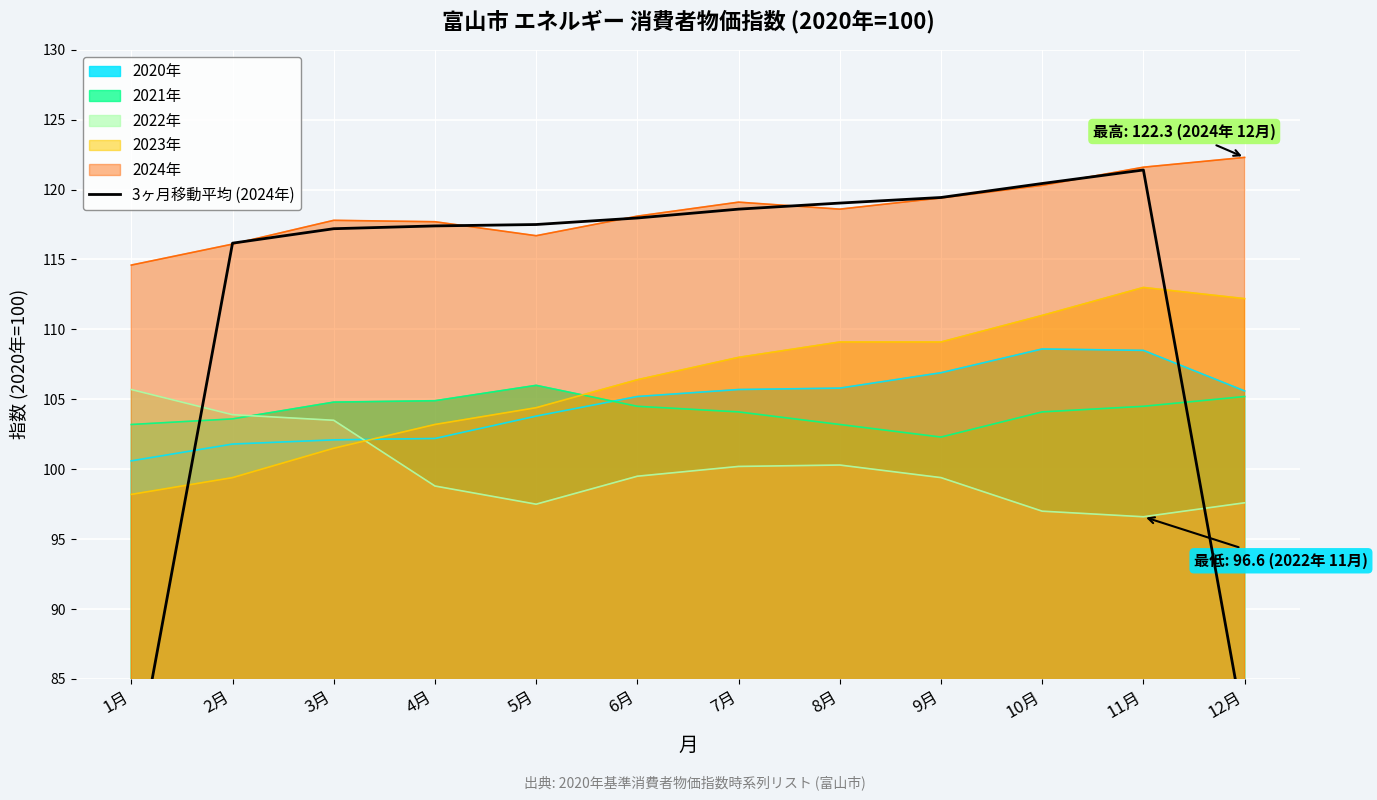

True or false: 2024年 and 2023年 cross at least once.

False